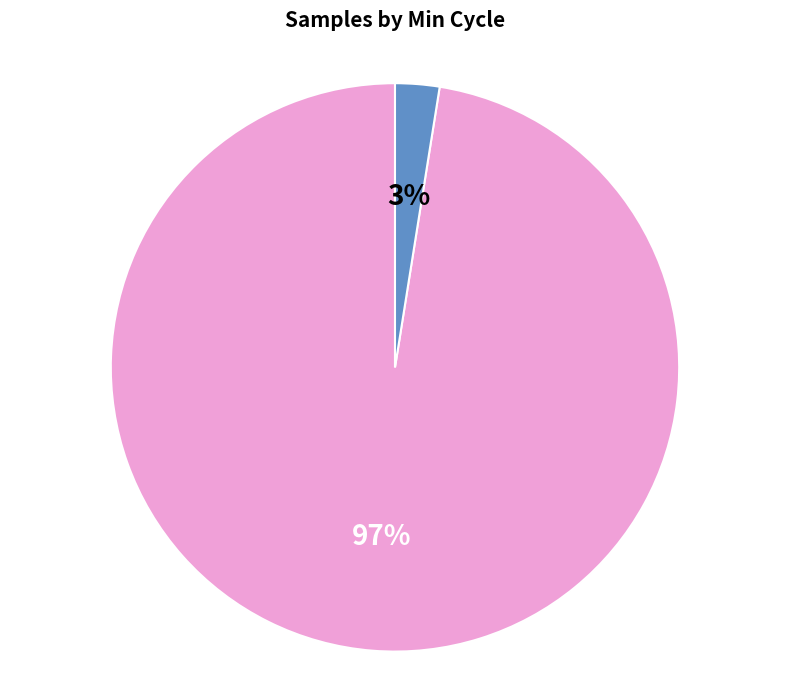

Does any single category account for the majority?

Yes